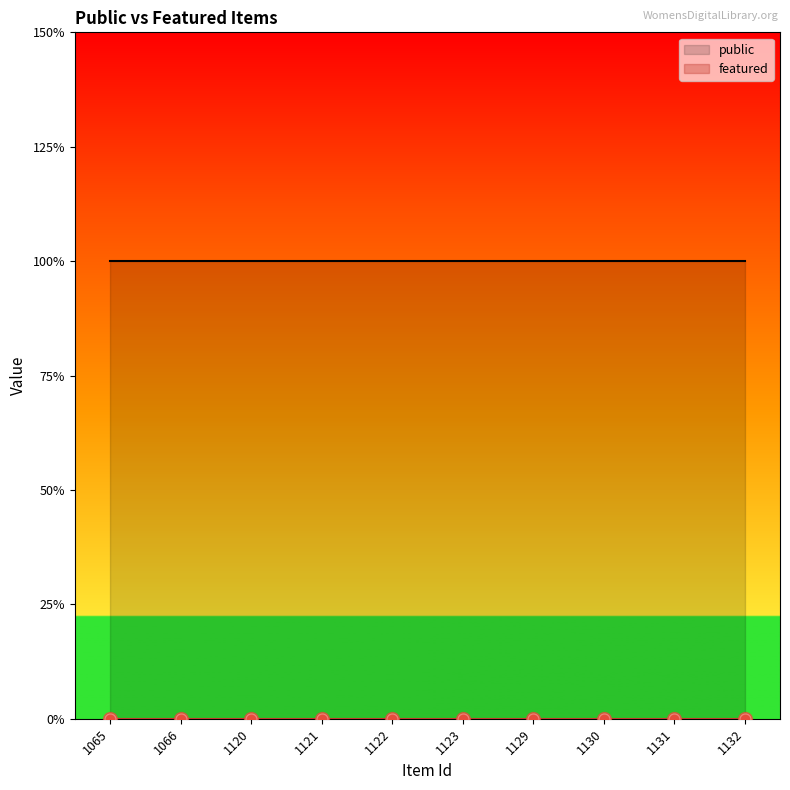

Reading left to right, what are all the values shown in this chart?

public: 1065=1	1066=1	1120=1	1121=1	1122=1	1123=1	1129=1	1130=1	1131=1	1132=1
featured: 1065=0	1066=0	1120=0	1121=0	1122=0	1123=0	1129=0	1130=0	1131=0	1132=0